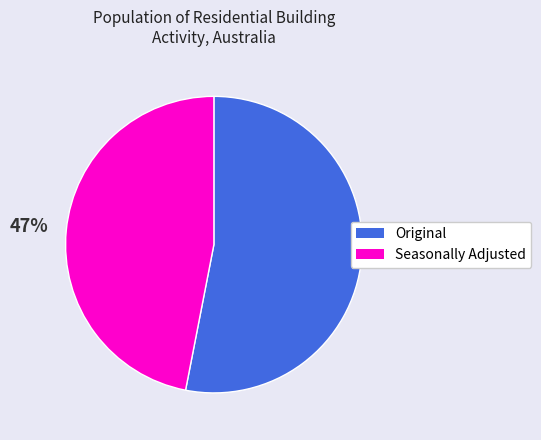

What is the largest slice in the pie chart?

Original